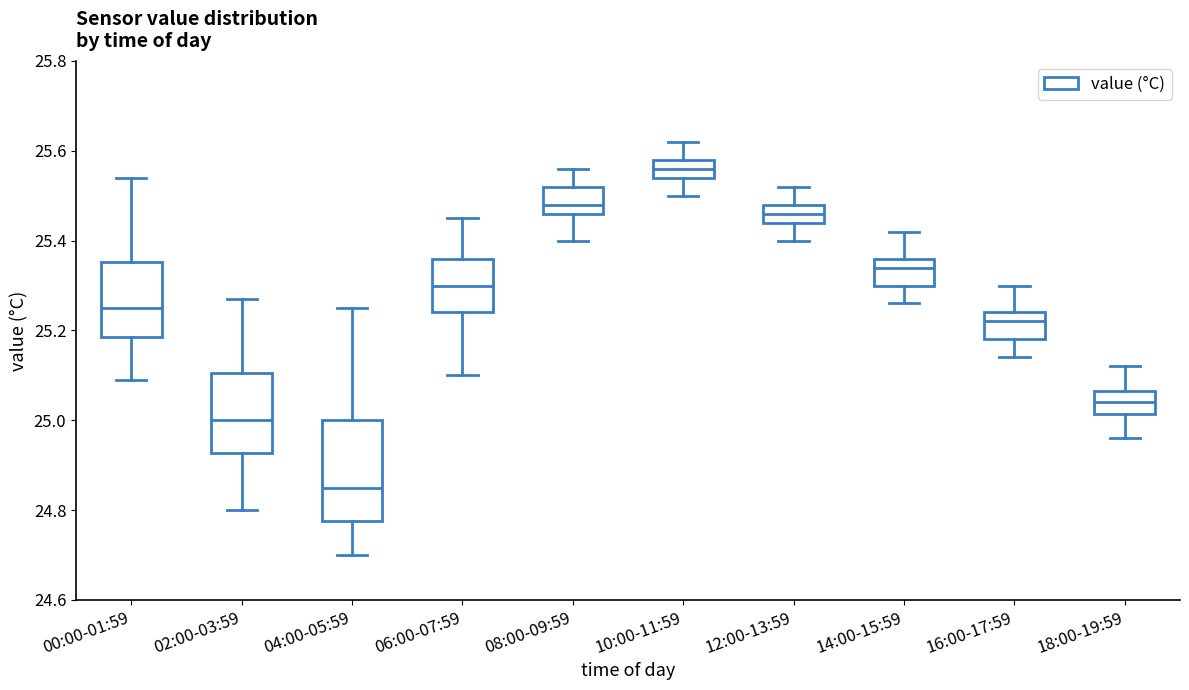

Reading left to right, read every box against the y-axis: the position of its median line, the range the box covers, and the ends of its whiskers. The values are not printed on the chart, so give them approximately, as read against the axis.

00:00-01:59: median 25.26, box 25.18 to 25.36, whiskers 25.10 to 25.54
02:00-03:59: median 25.00, box 24.92 to 25.10, whiskers 24.80 to 25.28
04:00-05:59: median 24.86, box 24.78 to 25.00, whiskers 24.70 to 25.26
06:00-07:59: median 25.30, box 25.24 to 25.36, whiskers 25.10 to 25.46
08:00-09:59: median 25.48, box 25.46 to 25.52, whiskers 25.40 to 25.56
10:00-11:59: median 25.56, box 25.54 to 25.58, whiskers 25.50 to 25.62
12:00-13:59: median 25.46, box 25.44 to 25.48, whiskers 25.40 to 25.52
14:00-15:59: median 25.34, box 25.30 to 25.36, whiskers 25.26 to 25.42
16:00-17:59: median 25.22, box 25.18 to 25.24, whiskers 25.14 to 25.30
18:00-19:59: median 25.04, box 25.02 to 25.06, whiskers 24.96 to 25.12